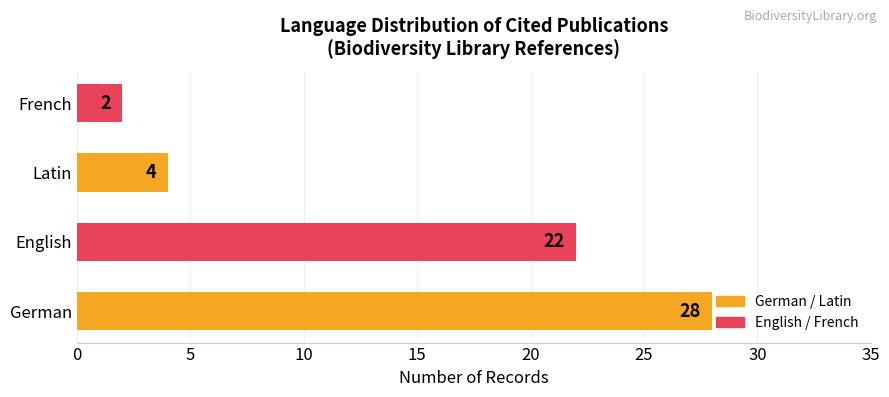

What is the sum of all values?

56